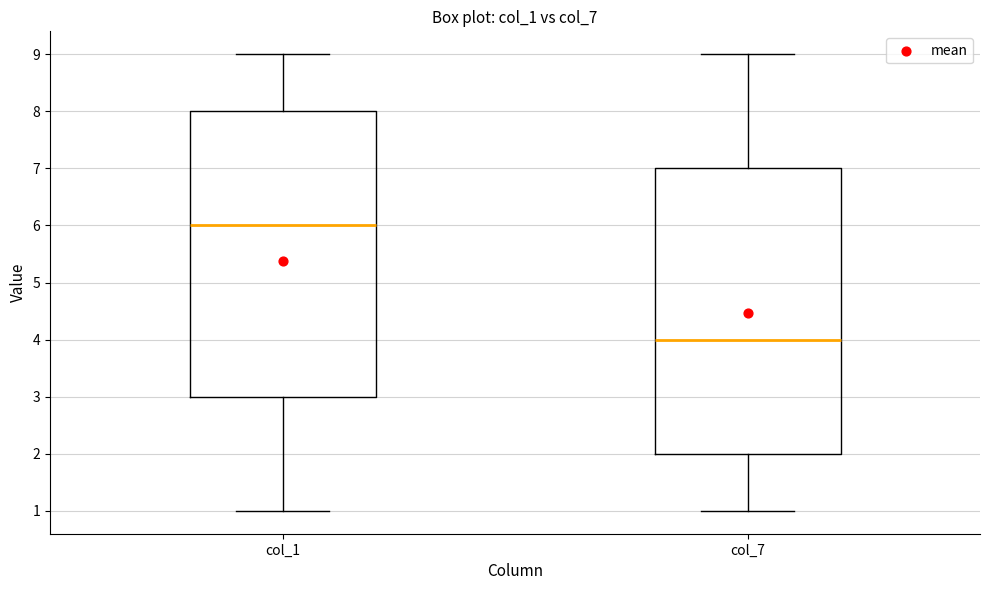

Where does the lower whisker of the box for col_1 end on the y-axis? The values are not printed on the chart, so give them approximately, as read against the axis.

1